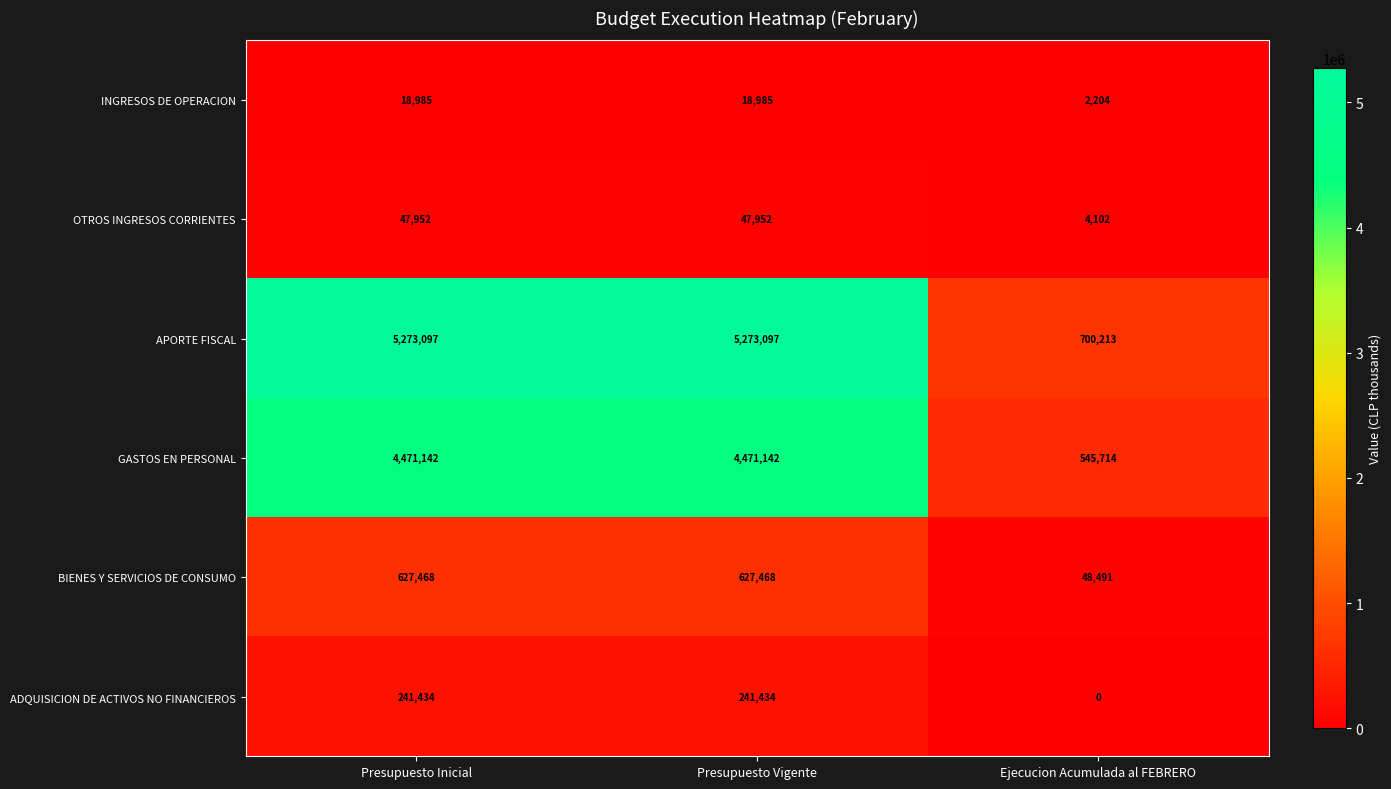

True or false: BIENES Y SERVICIOS DE CONSUMO has a value of 293678 at Presupuesto Inicial.

False